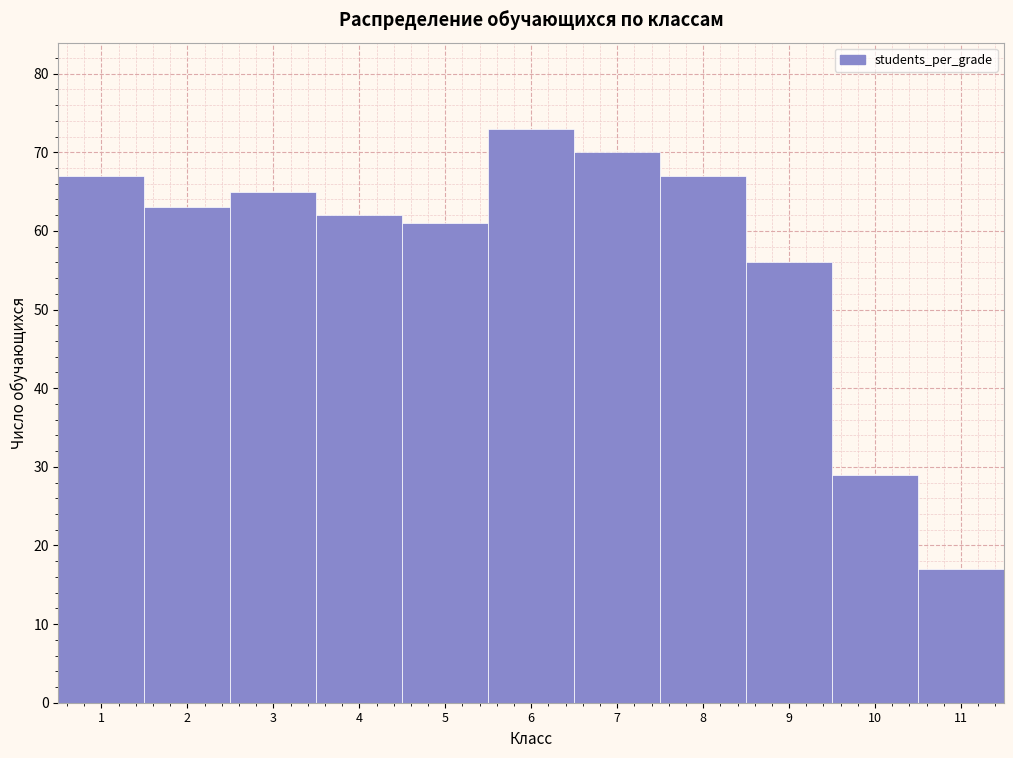

Reading left to right, list every bar in this chart as the range it spans on the x-axis followed by its height. The values are not printed on the chart, so give them approximately, as read against the axis.

0.5 to 1.5: 67
1.5 to 2.5: 63
2.5 to 3.5: 65
3.5 to 4.5: 62
4.5 to 5.5: 61
5.5 to 6.5: 73
6.5 to 7.5: 70
7.5 to 8.5: 67
8.5 to 9.5: 56
9.5 to 10.5: 29
10.5 to 11.5: 17